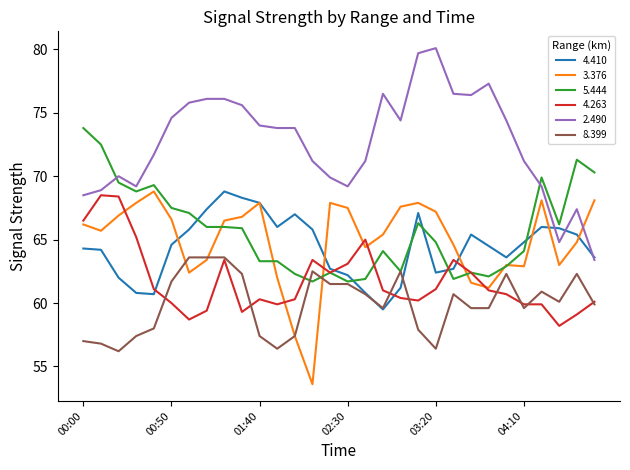

What is the lowest value of the 2.490 series?

63.4